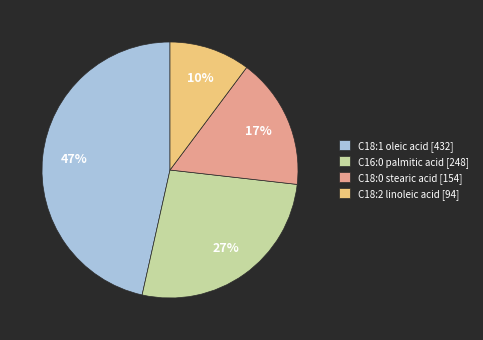

Between C18:2 linoleic acid and C18:0 stearic acid, which is larger?

C18:0 stearic acid